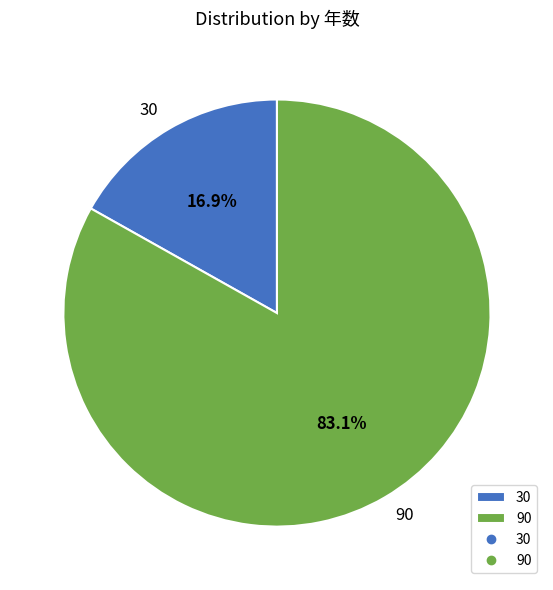

To the nearest percent, what is the difference between the largest and smallest slice percentages?

66%